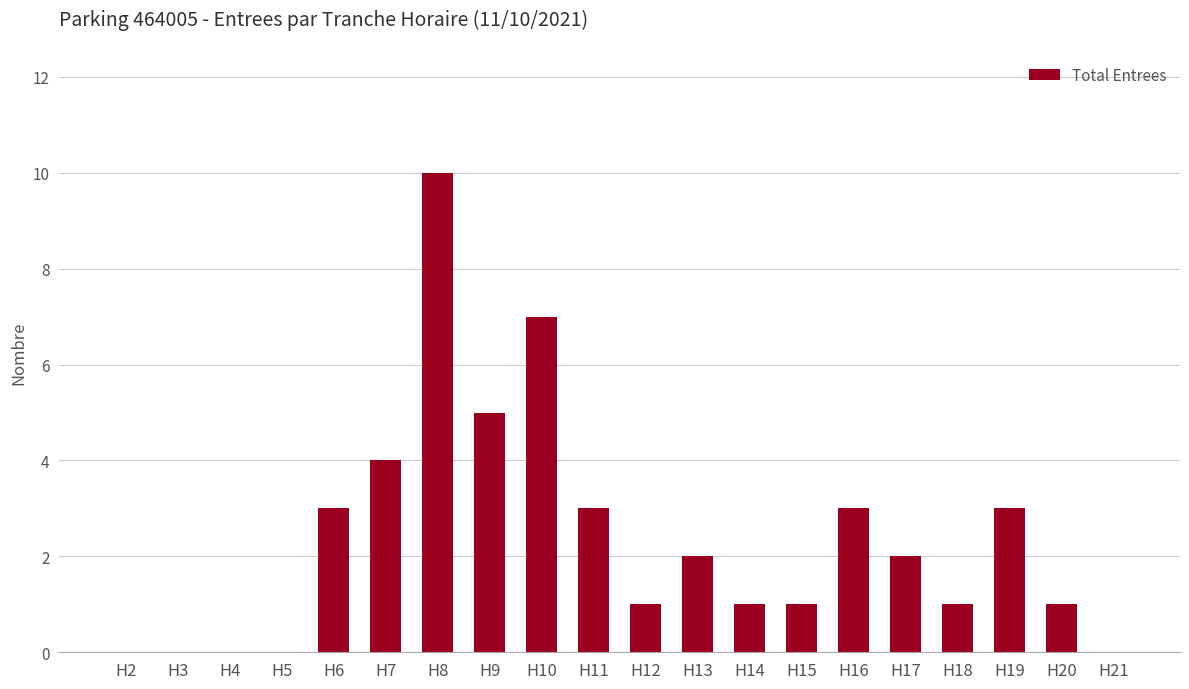

What is the sum of all values?

47